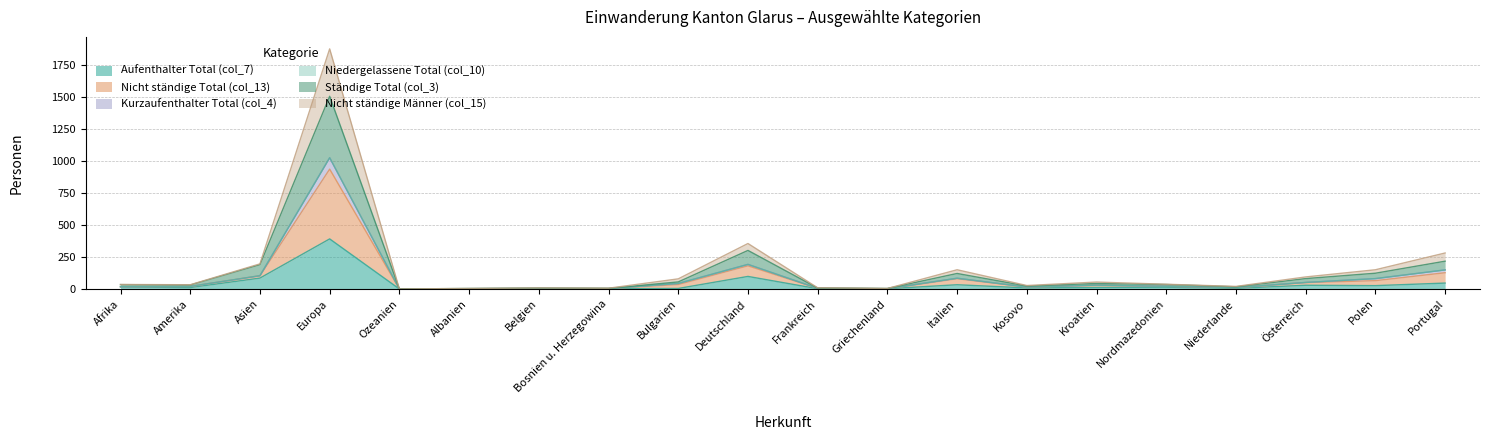

The Aufenthalter Total (col_7) series shows 1 at Albanien. True or false?

False